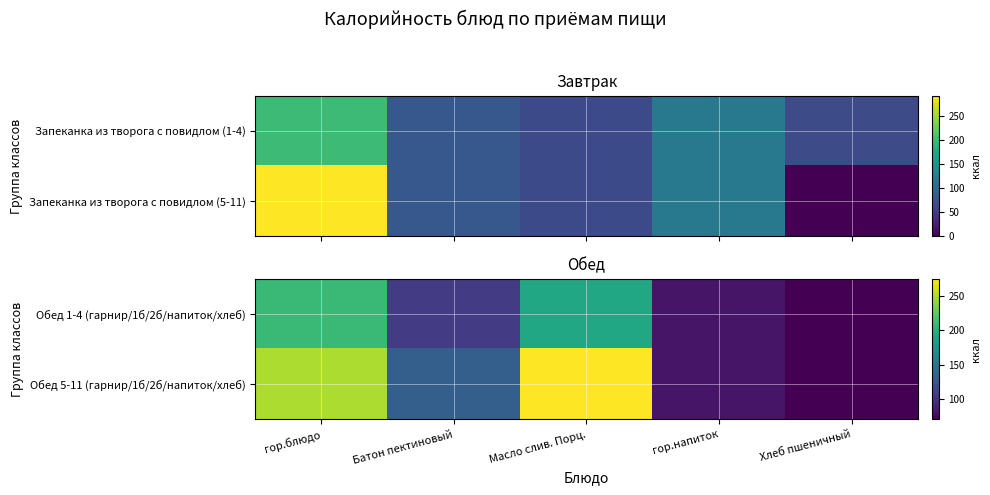

At Батон пектиновый, list the series in order from smallest to largest.

Обед 1-4 (гарнир/1б/2б/напиток/хлеб), Обед 5-11 (гарнир/1б/2б/напиток/хлеб)